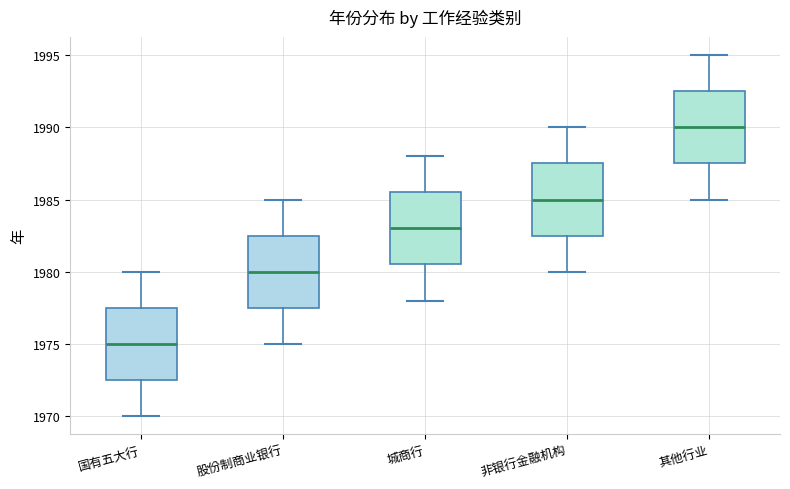

Which box has the lowest median line?

国有五大行